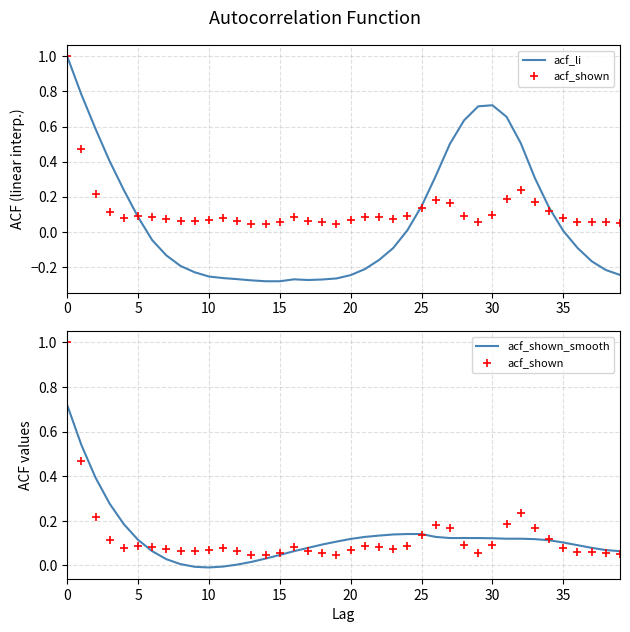

True or false: acf_shown has more than 0 points higher than both neighbors.

True